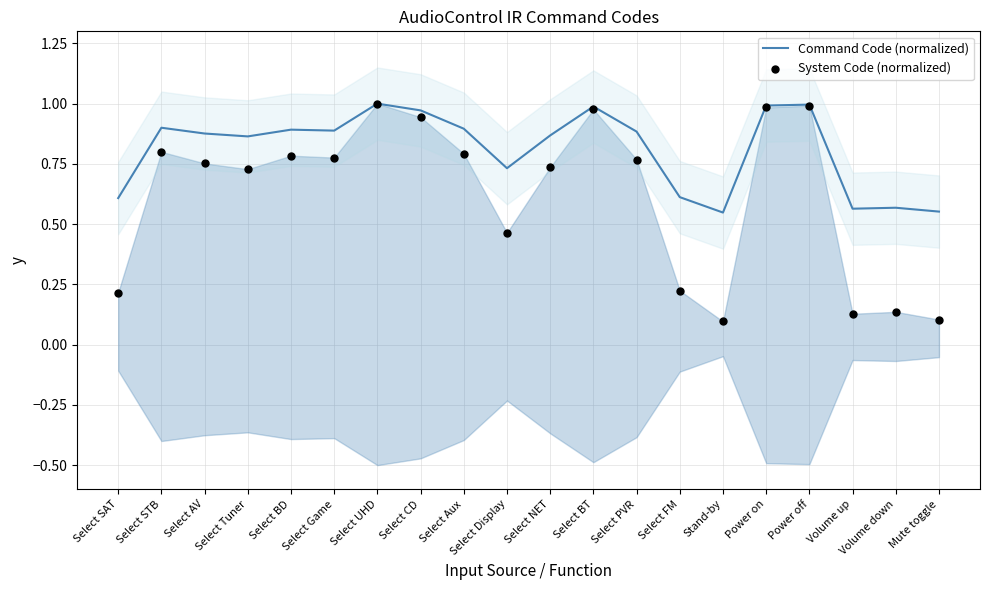

Which series has the widest spread of Y values?

System Code (normalized)